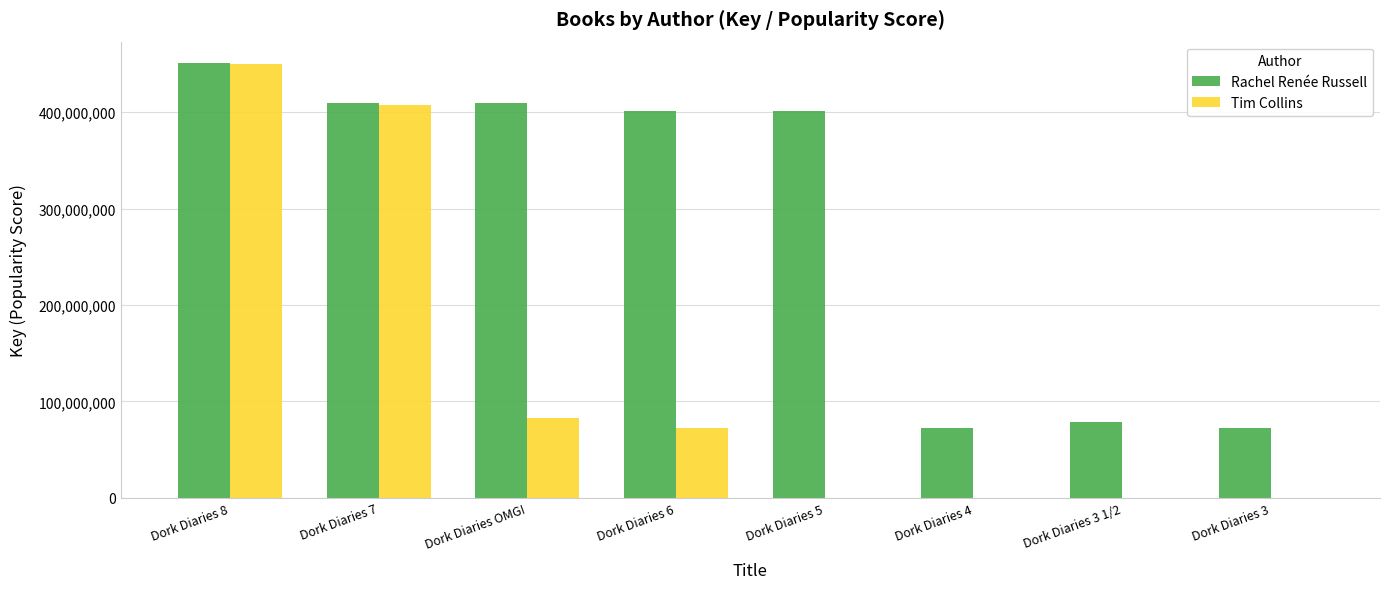

The value of Rachel Renée Russell at Dork Diaries 3 1/2 is 78439269. True or false?

True